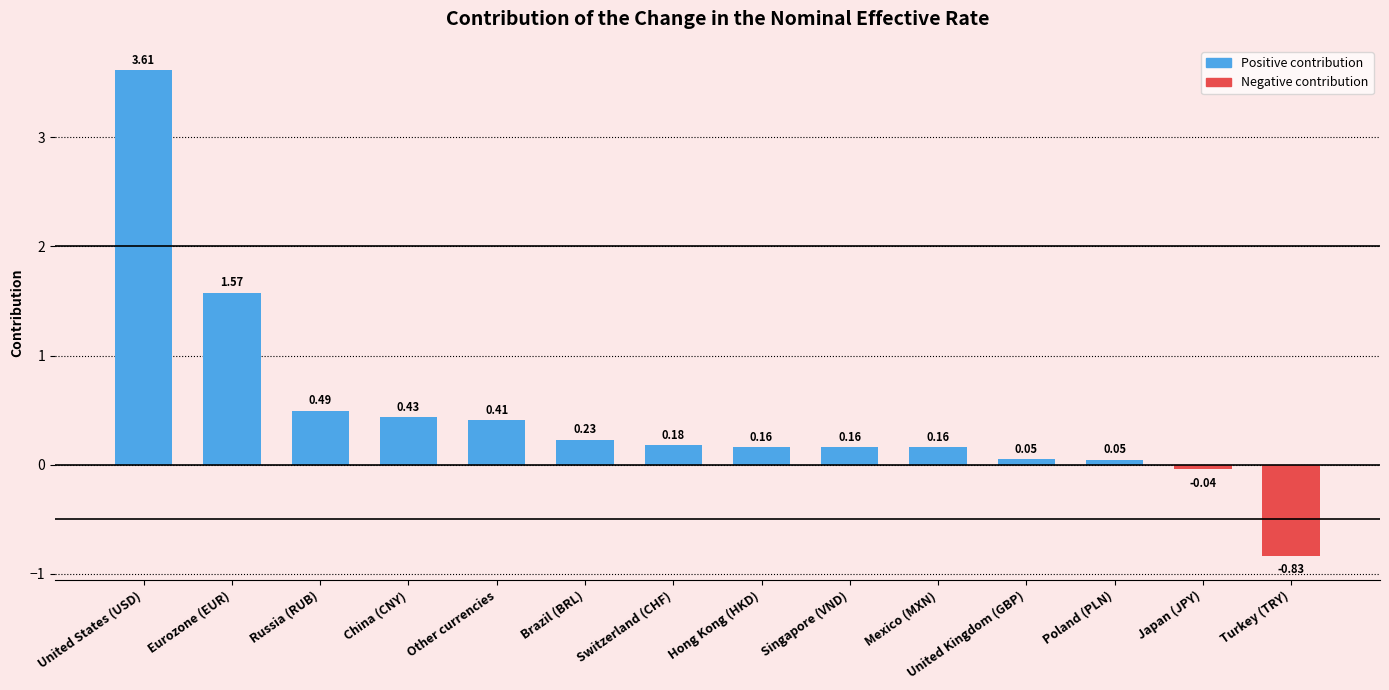

At which category does the chart reach its peak across all series?

United States (USD)